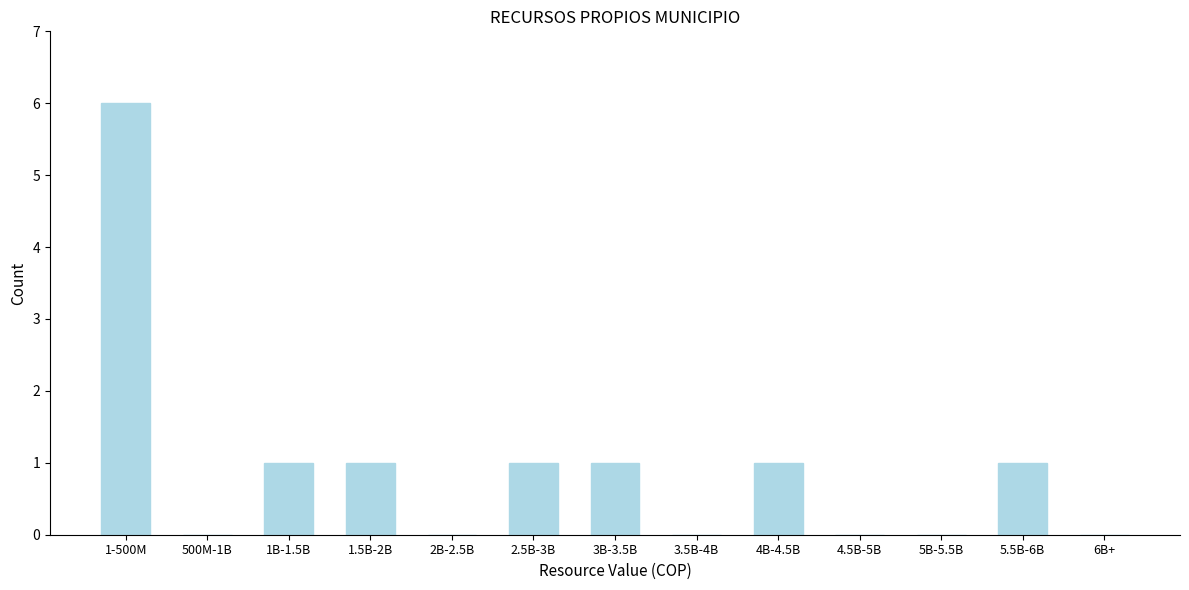

Reading right to left, transcribe all the data shown in this chart.

6B+=0	5.5B-6B=1	5B-5.5B=0	4.5B-5B=0	4B-4.5B=1	3.5B-4B=0	3B-3.5B=1	2.5B-3B=1	2B-2.5B=0	1.5B-2B=1	1B-1.5B=1	500M-1B=0	1-500M=6